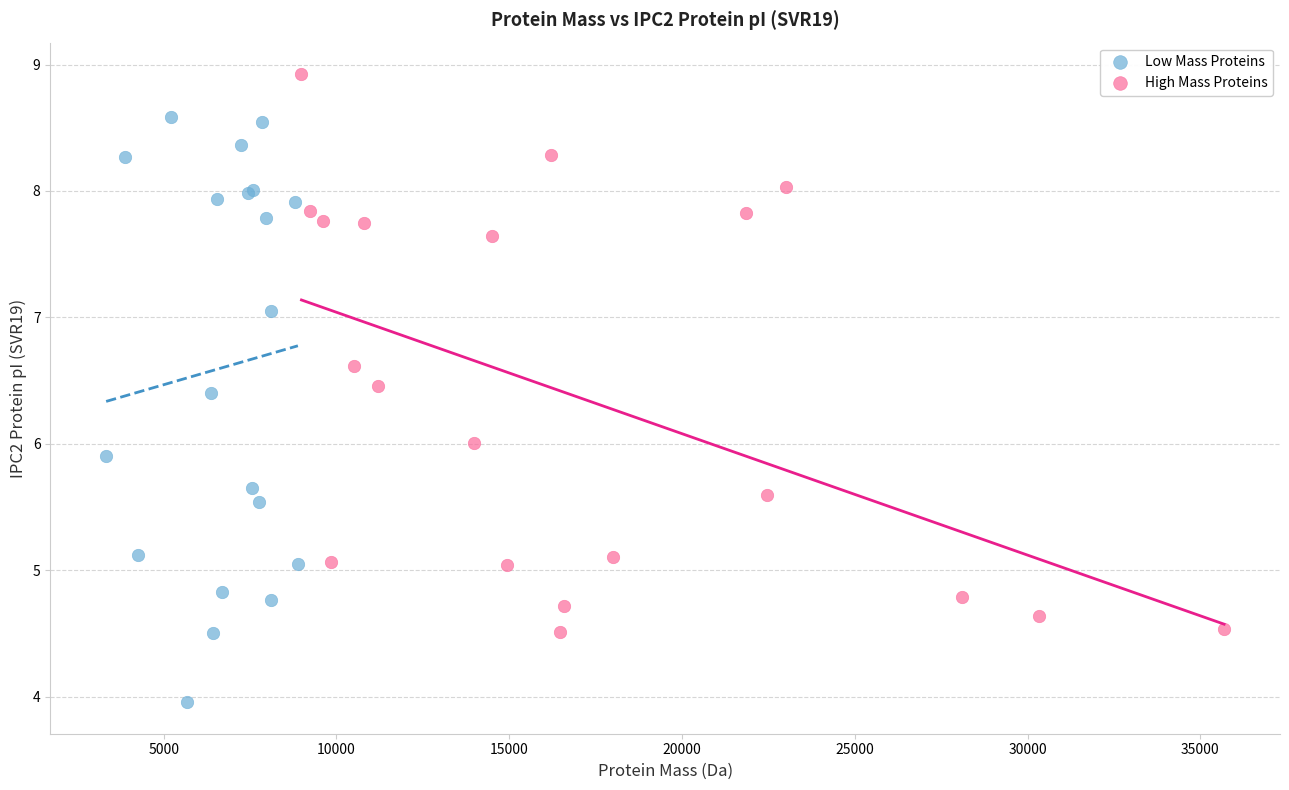

Which series reaches the minimum Y coordinate?

Low Mass Proteins